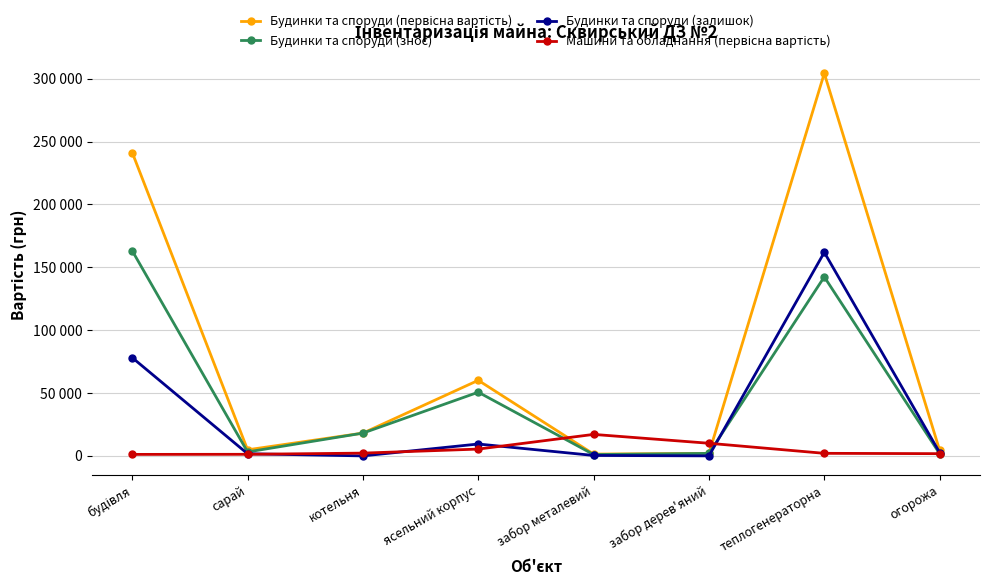

Reading left to right, extract all data points from this chart.

Будинки та споруди (первісна вартість): будівля=241242.0	сарай=4847.0	котельня=18129.0	ясельний корпус=60108.0	забор металевий=1434.0	забор дерев'яний=2011.0	теплогенераторна=304260.0	огорожа=4440.0
Будинки та споруди (знос): будівля=163112.6	сарай=3143.0	котельня=18129.0	ясельний корпус=50657.7	забор металевий=1082.7	забор дерев'яний=1982.6	теплогенераторна=142362.1	огорожа=1789.0
Будинки та споруди (залишок): будівля=78129.4	сарай=1704.0	котельня=0.0	ясельний корпус=9450.3	забор металевий=351.3	забор дерев'яний=28.4	теплогенераторна=161897.9	огорожа=2651.0
Машини та обладнання (первісна вартість): будівля=1193.0	сарай=1265.0	котельня=2209.0	ясельний корпус=5424.0	забор металевий=17094.0	забор дерев'яний=10048.0	теплогенераторна=2043.0	огорожа=1779.0